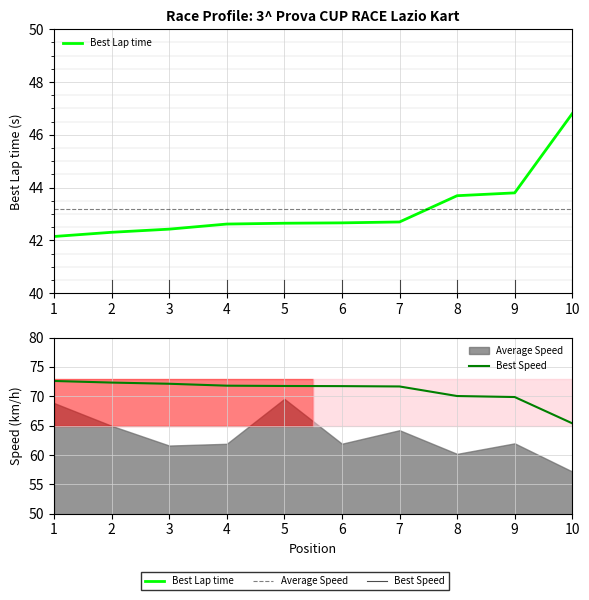

What is the value of the Best Speed point at the 5th from the left?

71.7